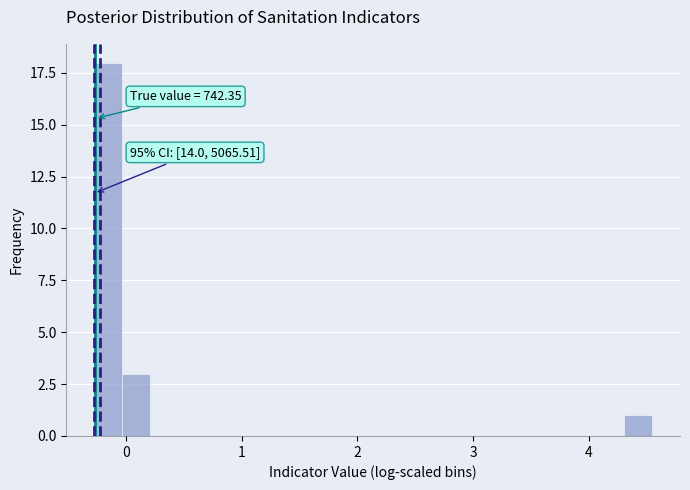

Around what value on the x-axis is the tallest bar? Give the approximate position of its centre, as read against the axis.

-0.2